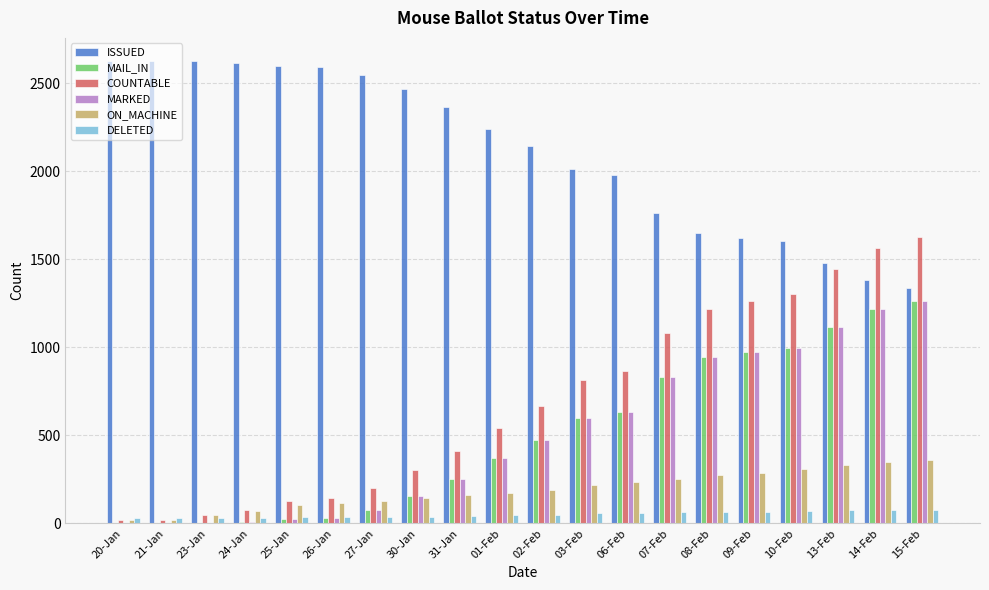

What is the highest value of the COUNTABLE series?

1624